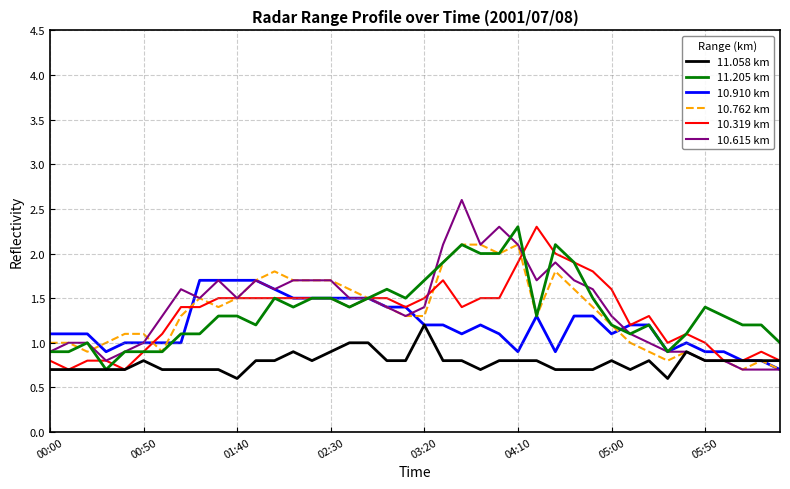

Which series has the largest range (max minus min)?

10.615 km